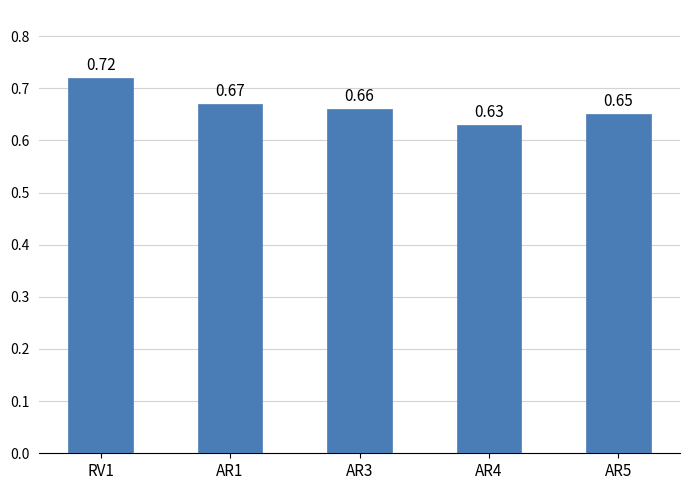

How many bars are there in total?

5